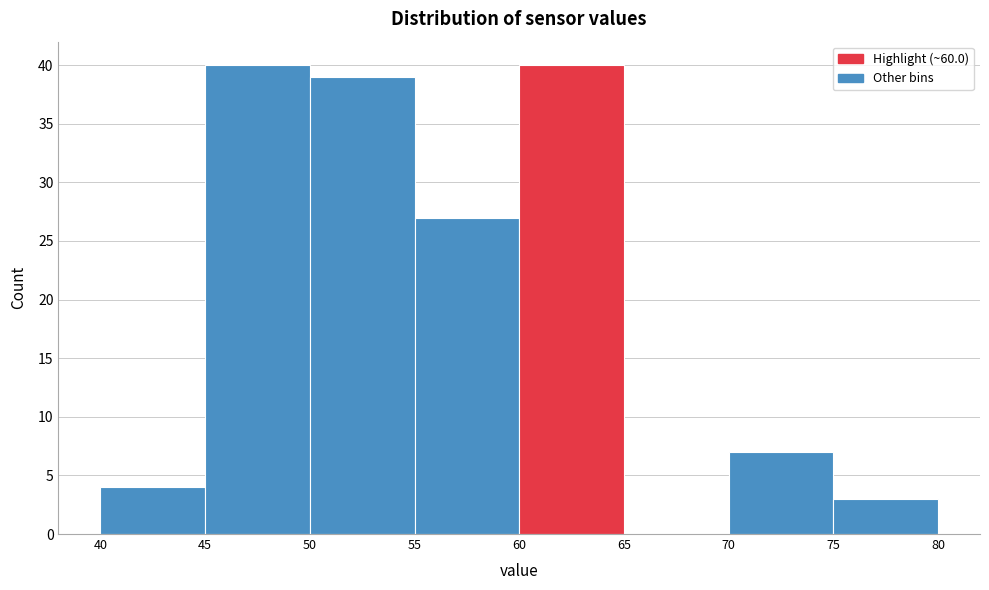

What is the height of the bar covering 55 to 60 on the x-axis? The values are not printed on the chart, so give them approximately, as read against the axis.

27